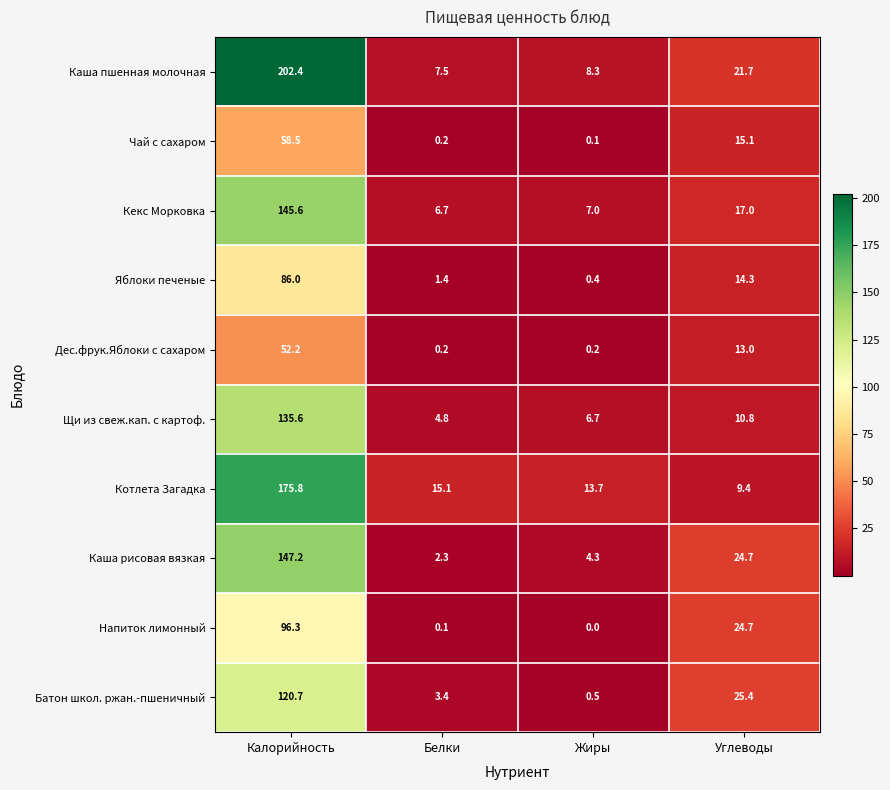

At which label does Кекс Морковка first exceed 17?

Калорийность